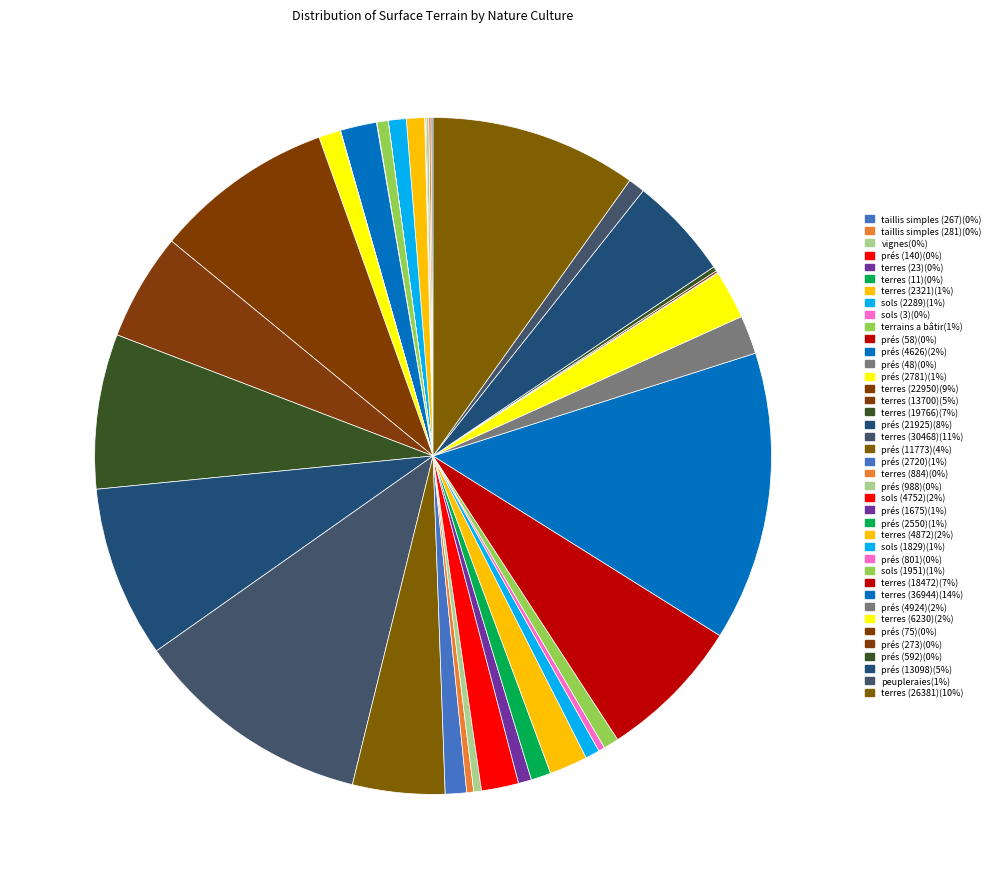

Rank the categories by value from lowest to highest.

sols (3), terres (11), terres (23), prés (48), prés (58), prés (75), prés (140), taillis simples (267), prés (273), taillis simples (281), vignes, prés (592), prés (801), terres (884), prés (988), terrains a bâtir, prés (1675), sols (1829), sols (1951), peupleraies, sols (2289), terres (2321), prés (2550), prés (2720), prés (2781), prés (4626), sols (4752), terres (4872), prés (4924), terres (6230), prés (11773), prés (13098), terres (13700), terres (18472), terres (19766), prés (21925), terres (22950), terres (26381), terres (30468), terres (36944)